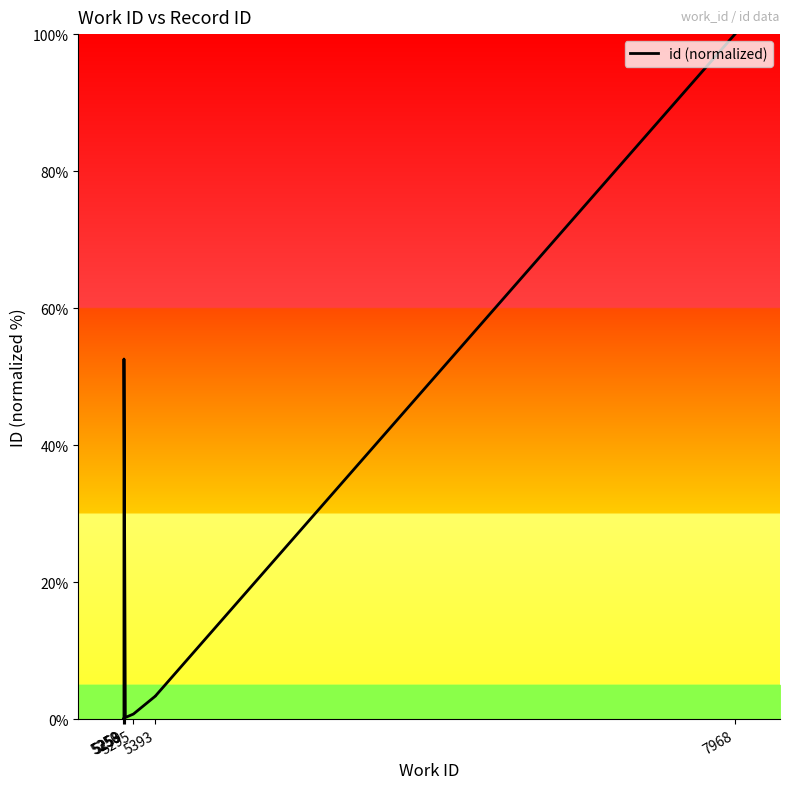

Reading left to right, transcribe all the data shown in this chart.

0.0	0.0	0.1	52.6	0.2	0.7	3.4	3.4	100.0